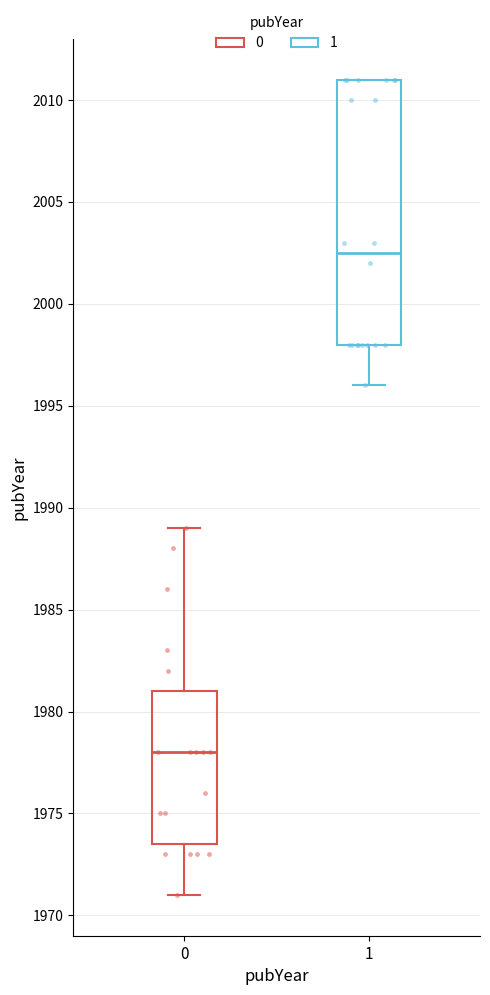

Which box is the tallest, from its lower edge to its upper edge?

1